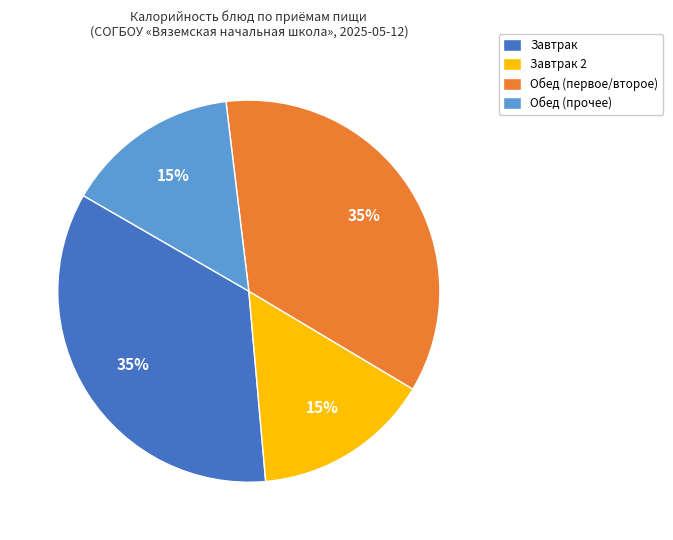

Which has a higher value, Завтрак or Завтрак 2?

Завтрак